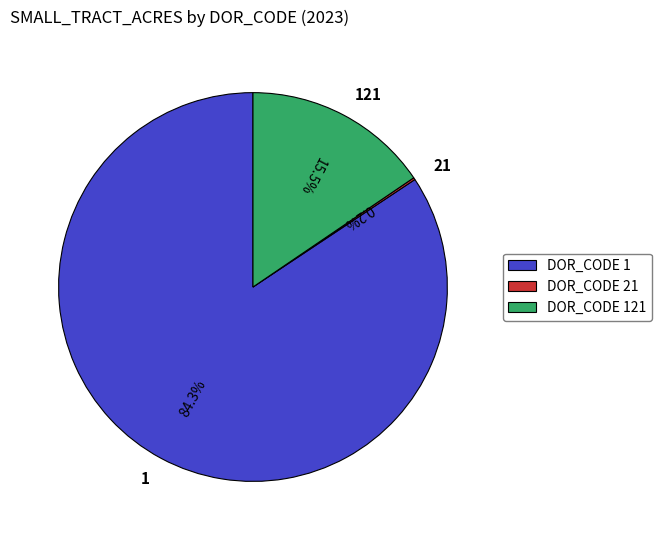

Does 1 represent more than half of the total?

Yes